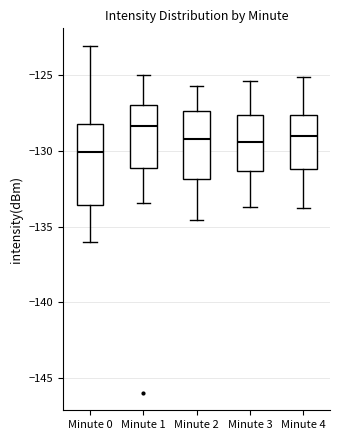

Which box's median line is the highest?

Minute 1